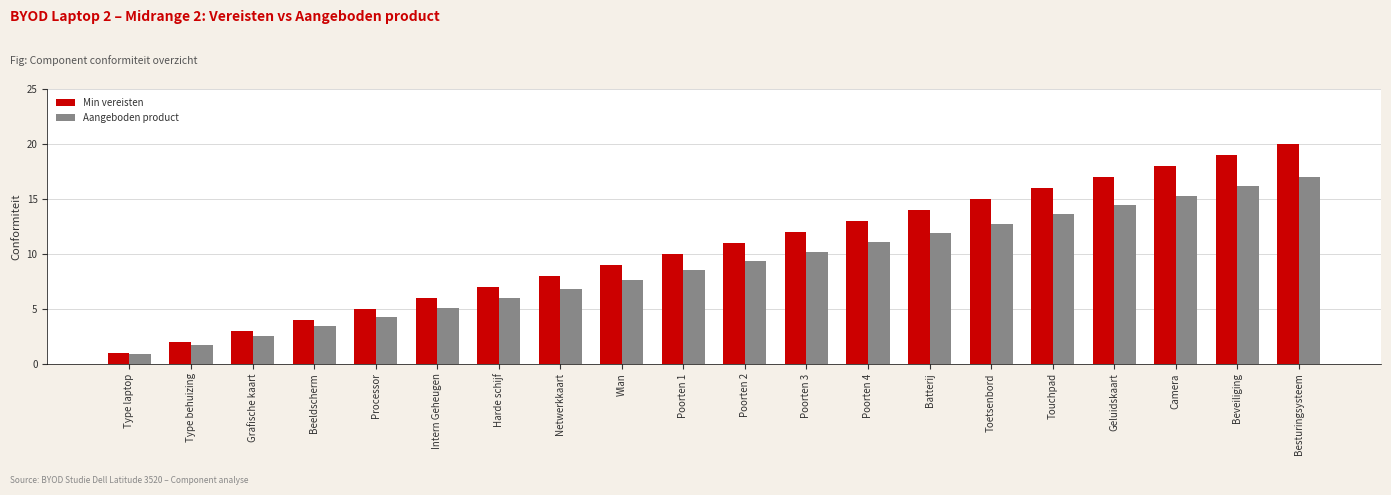

How many groups of bars are there?

20